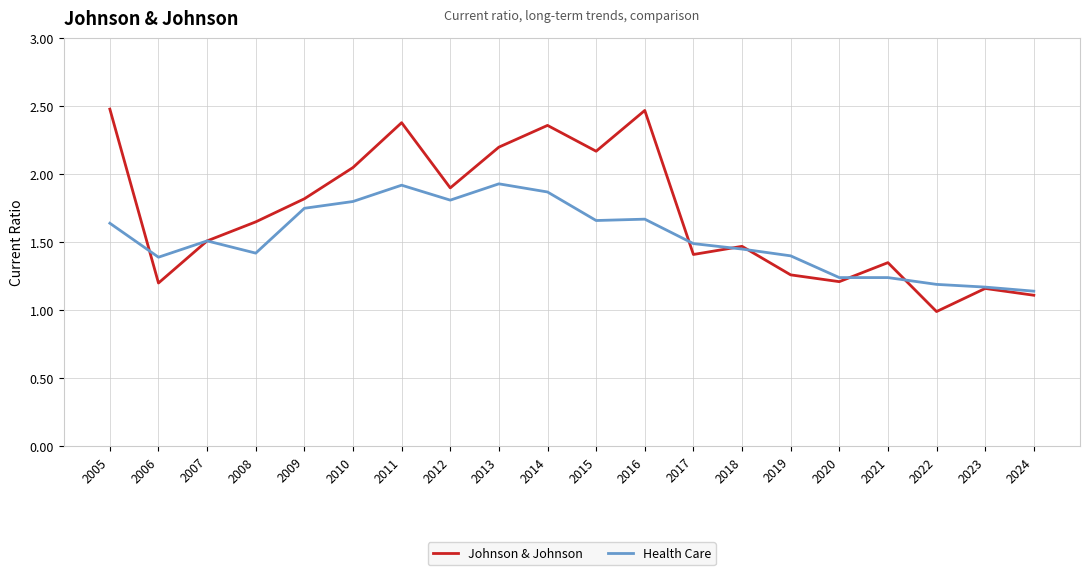

Is it true that Health Care equals 1.4 at 2006?

True